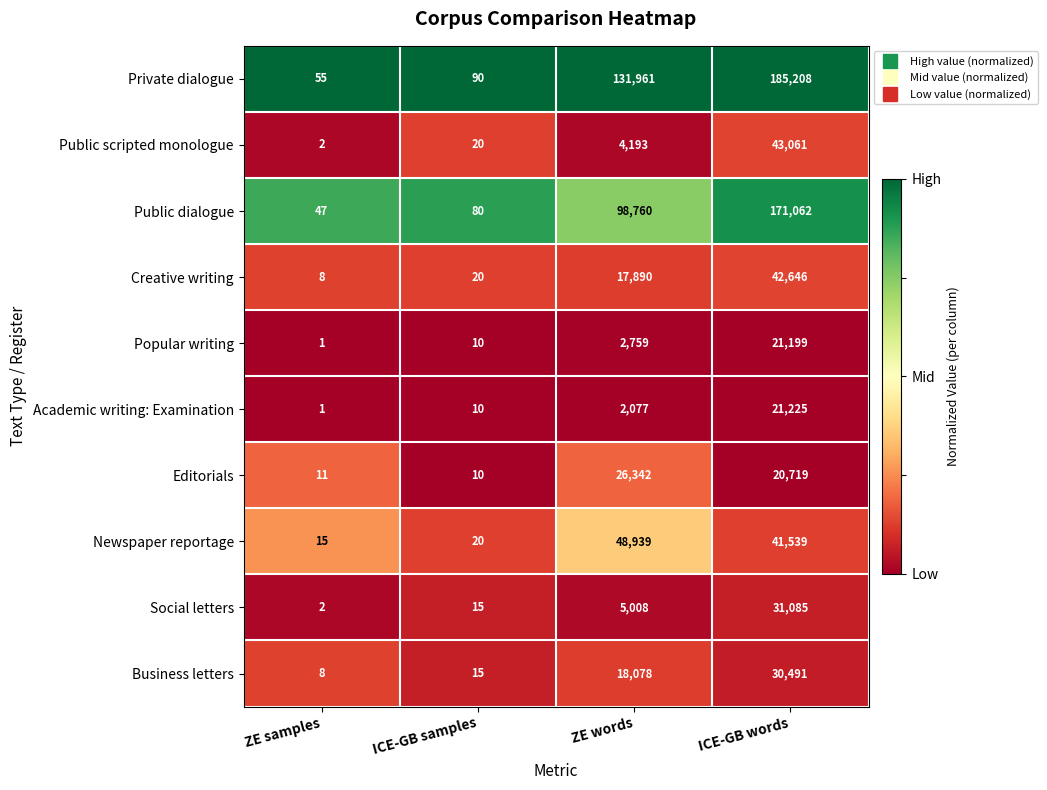

At which category does the chart reach its minimum across all series?

ZE samples